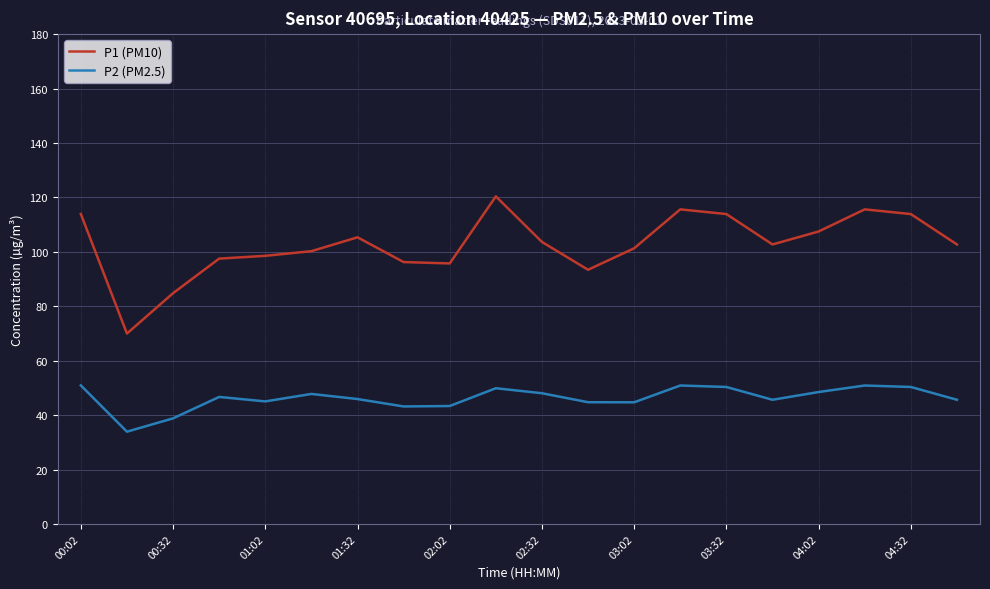

Which series has the largest range (max minus min)?

P1 (PM10)